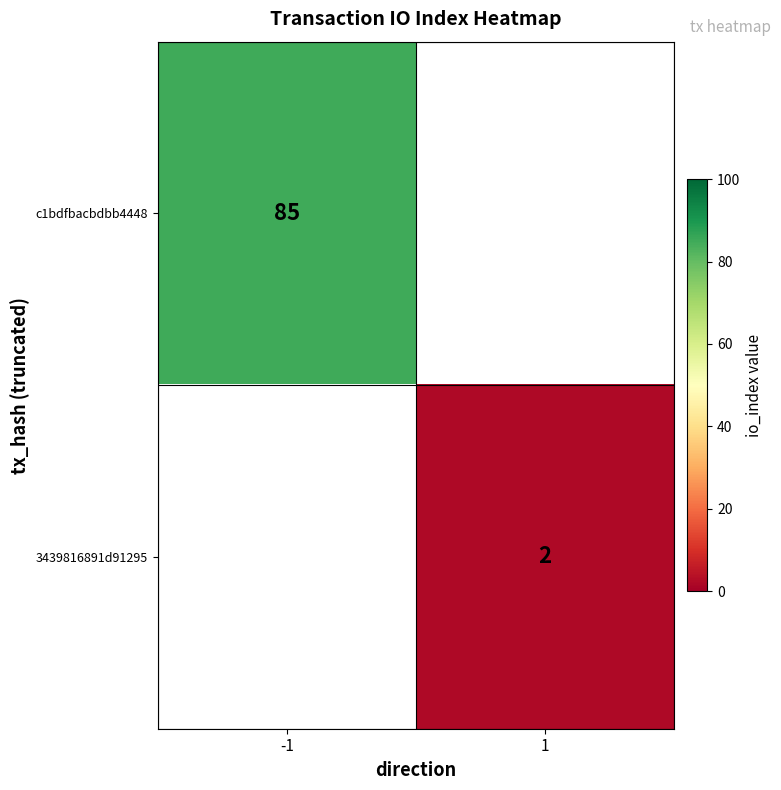

The value of c1bdfbacbdbb4448 at -1 is 151. True or false?

False